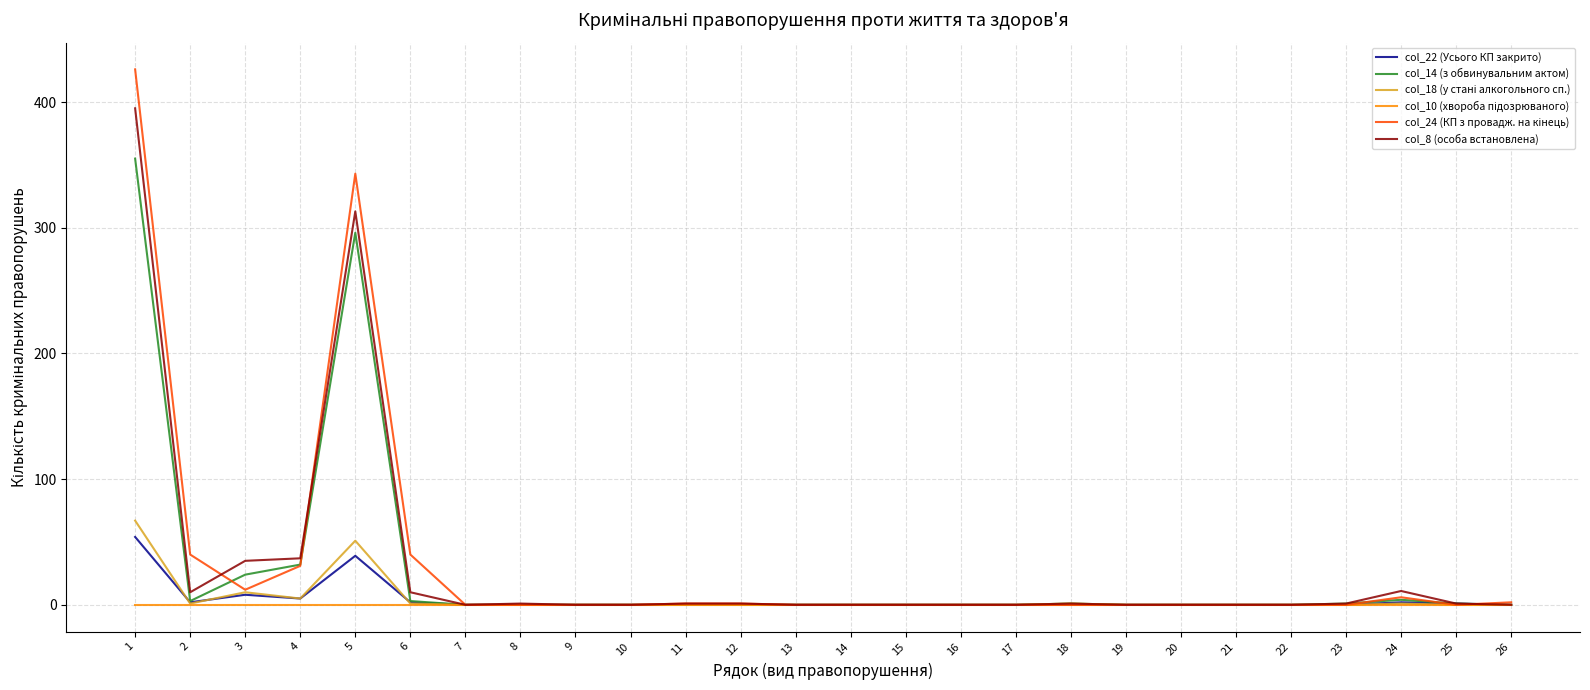

Is this an area chart (filled region under the line)?

No